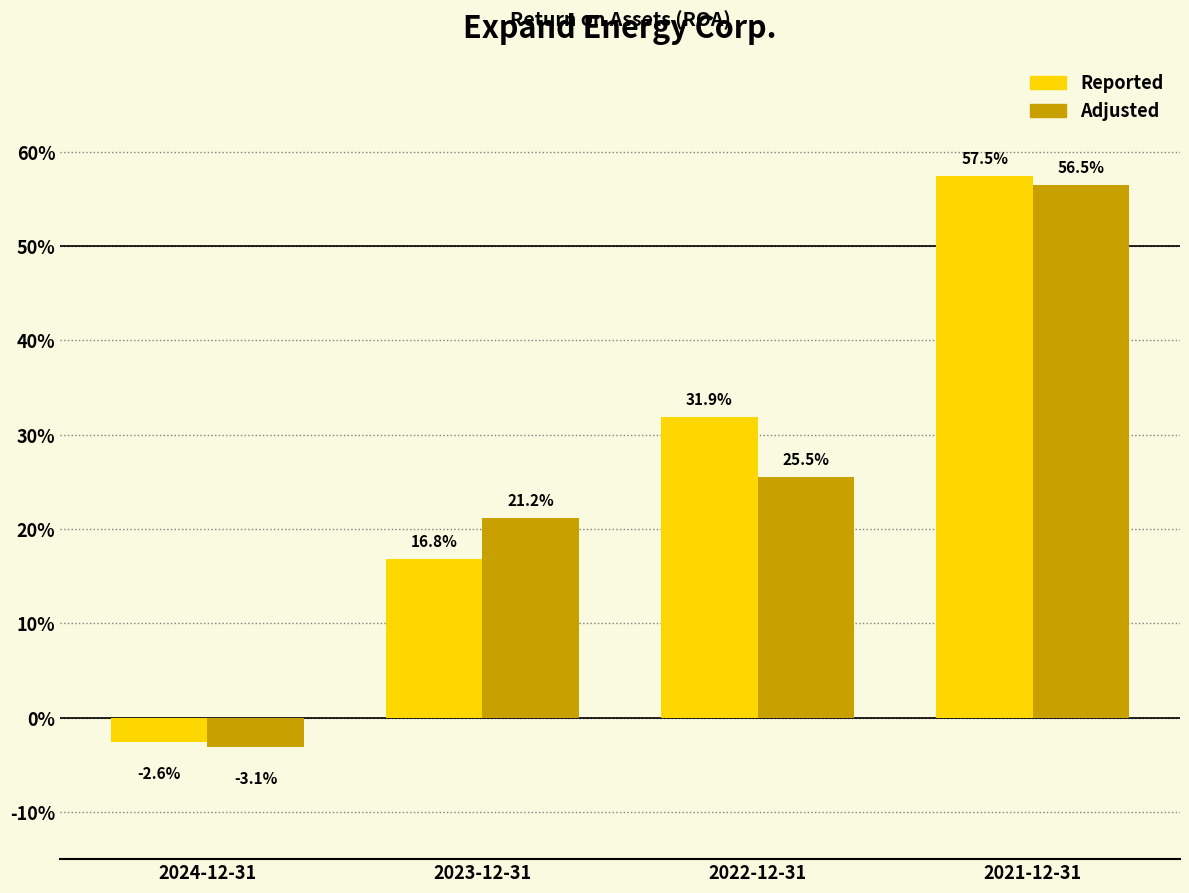

Are the bars horizontal?

No